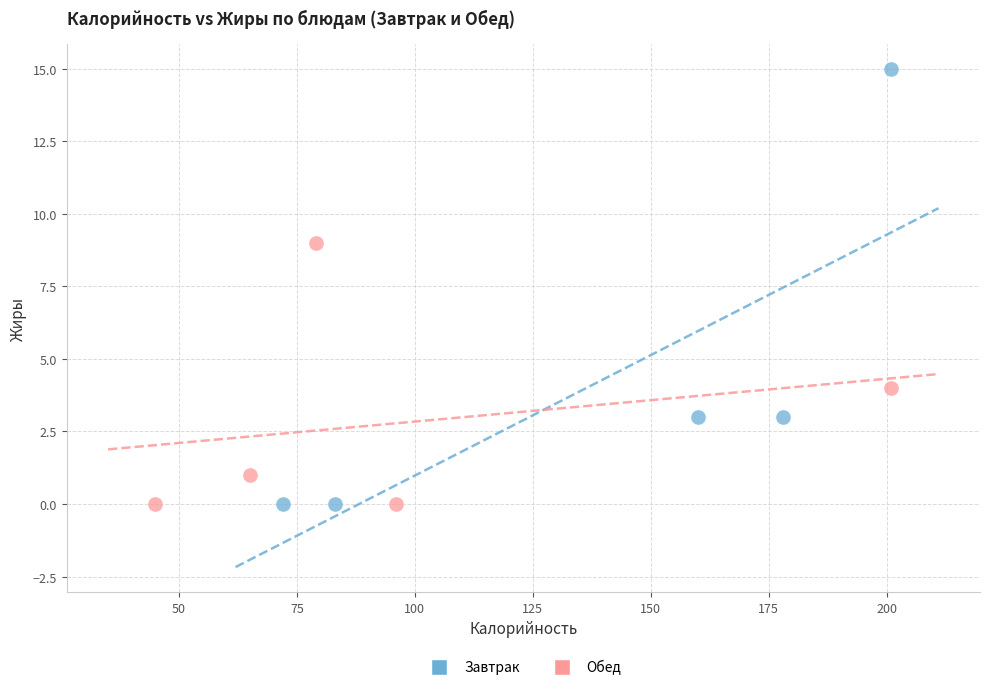

Which series contains the highest Y value?

Завтрак